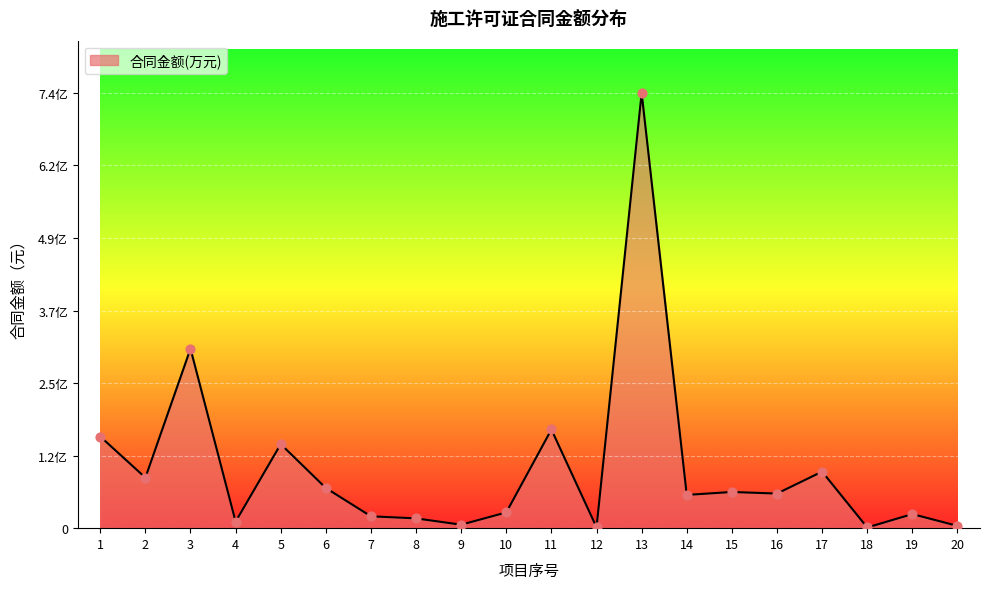

What is the ratio of the value at 11 to the value at 1?

1.1